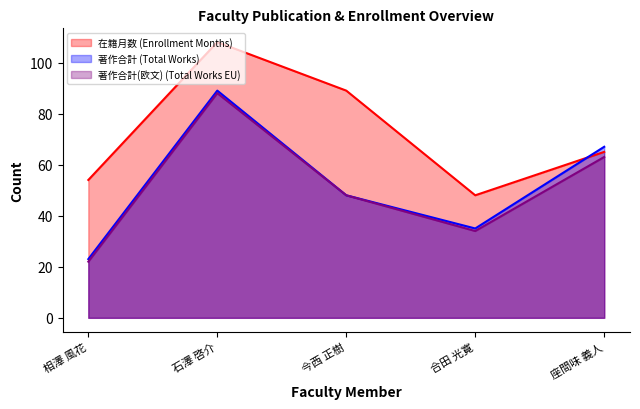

True or false: 著作合計 has more than 1 points higher than both neighbors.

False